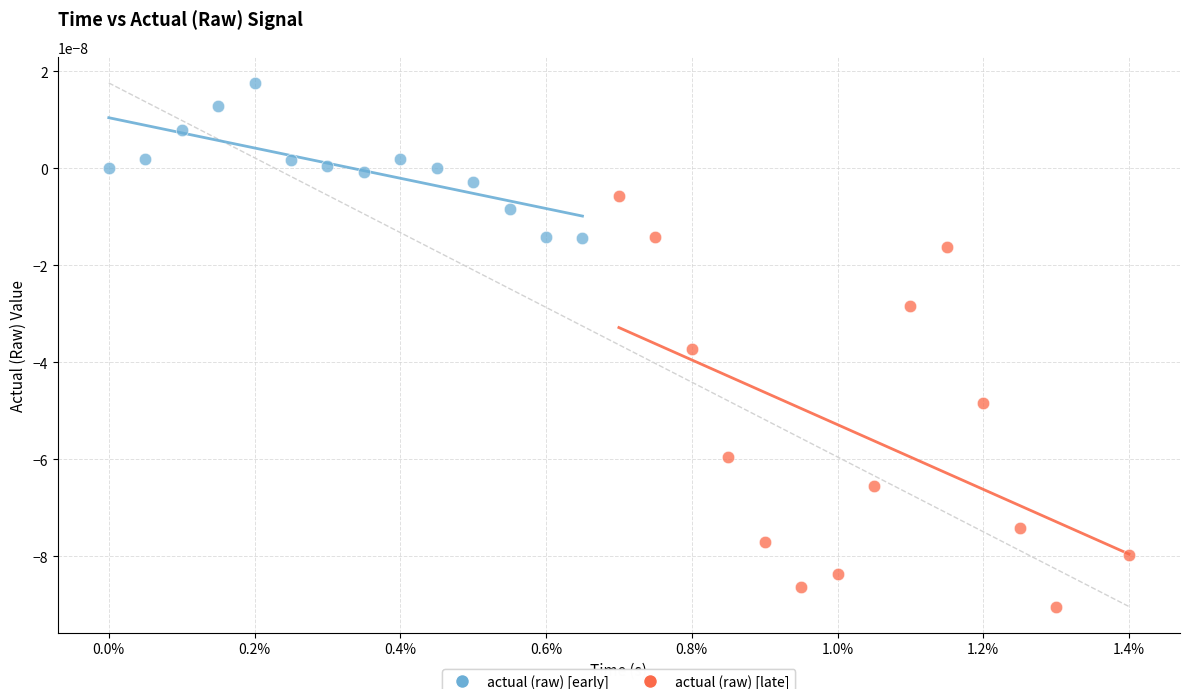

Which series has the widest spread of Y values?

actual (raw) [late]